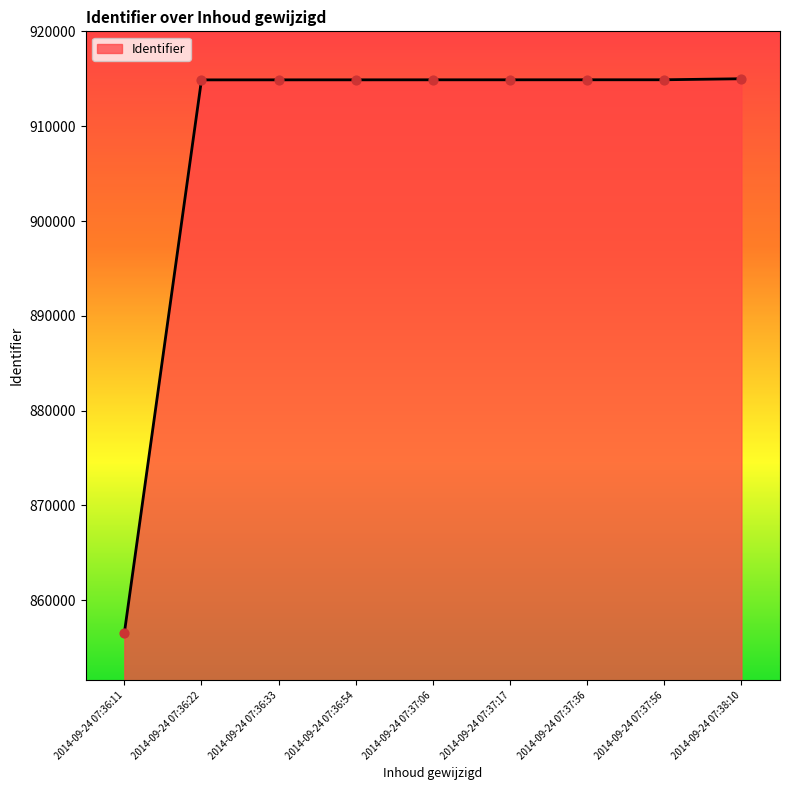

Approximately how many times larger is the value at 2014-09-24 07:37:56 compared to 2014-09-24 07:37:17?

1.0